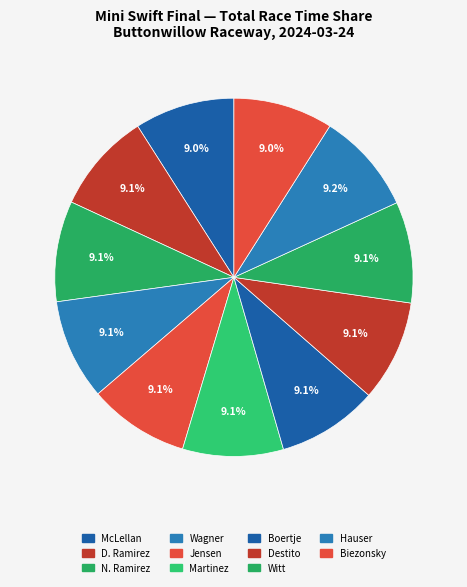

How many slices are in this pie chart?

11